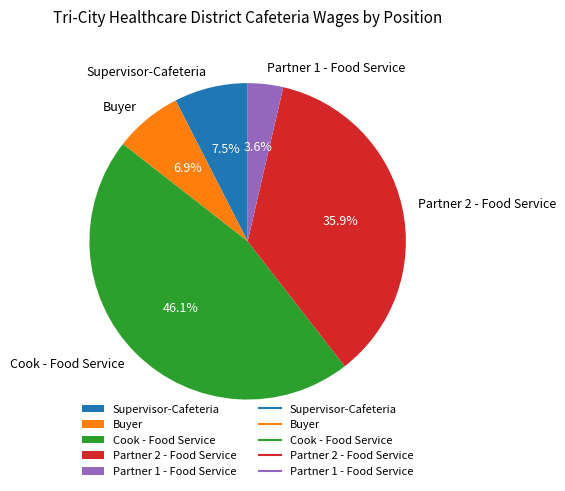

To the nearest percent, what is the difference between the largest and smallest slice percentages?

42%